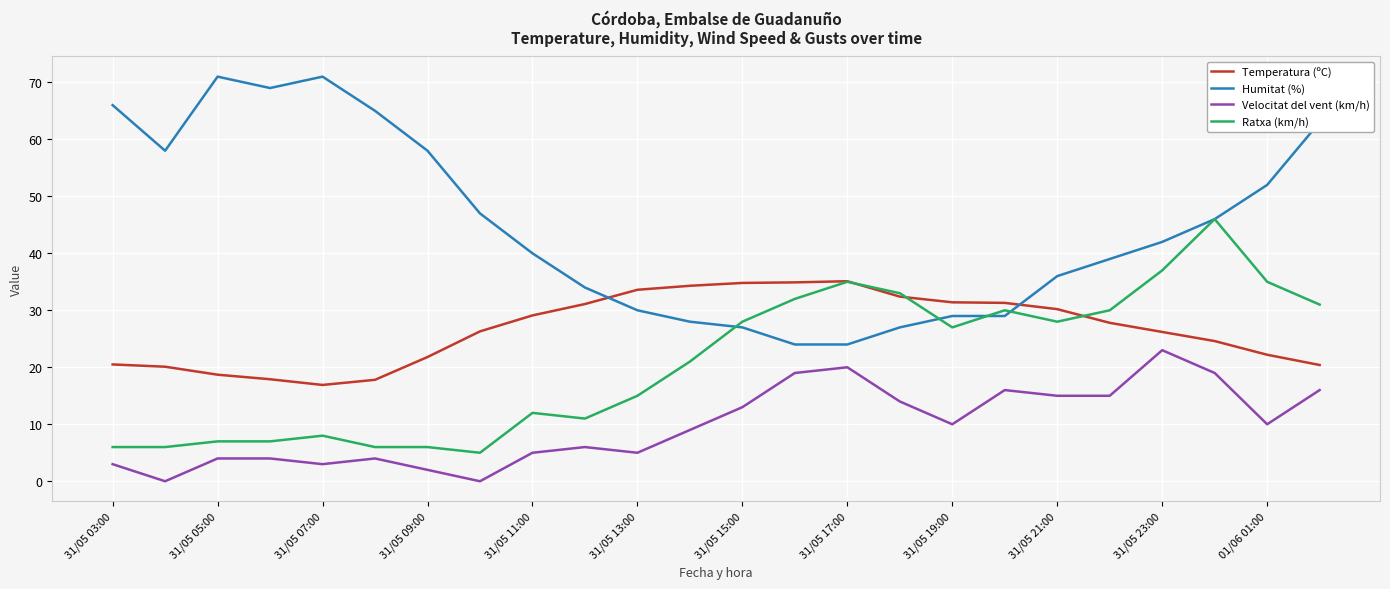

True or false: Velocitat del vent (km/h) and Humitat (%) cross at least once.

False